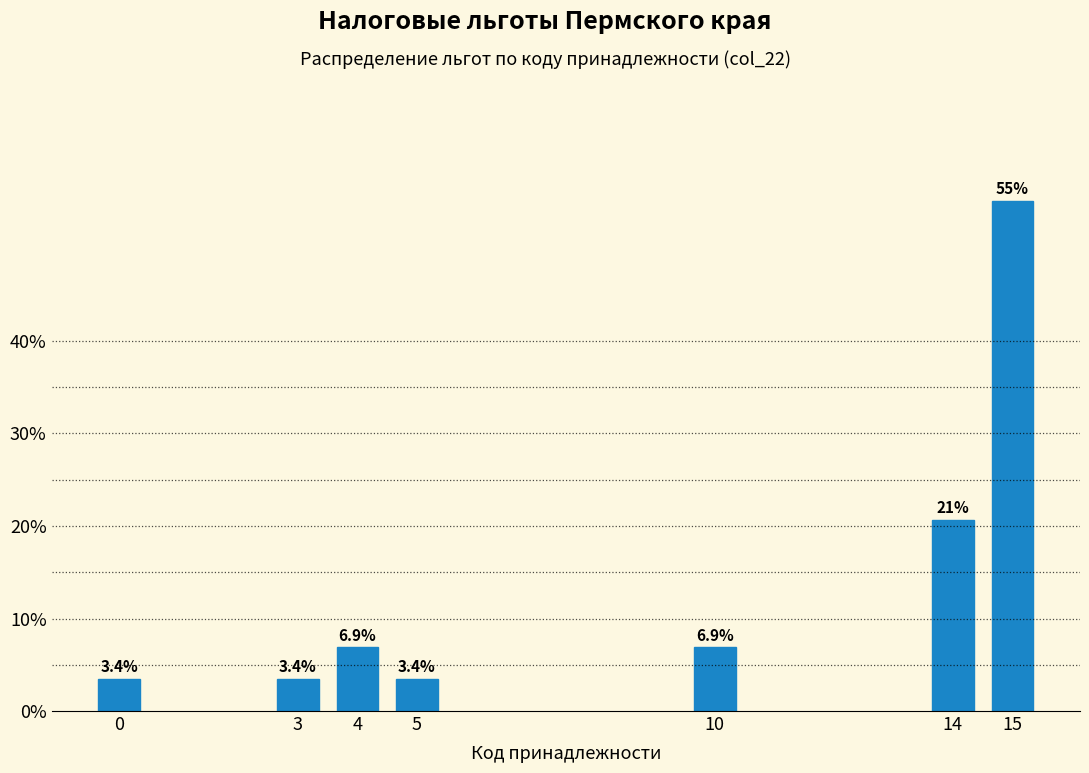

Reading left to right, extract all data points from this chart.

0=3.4	3=3.4	4=6.9	5=3.4	10=6.9	14=20.7	15=55.2